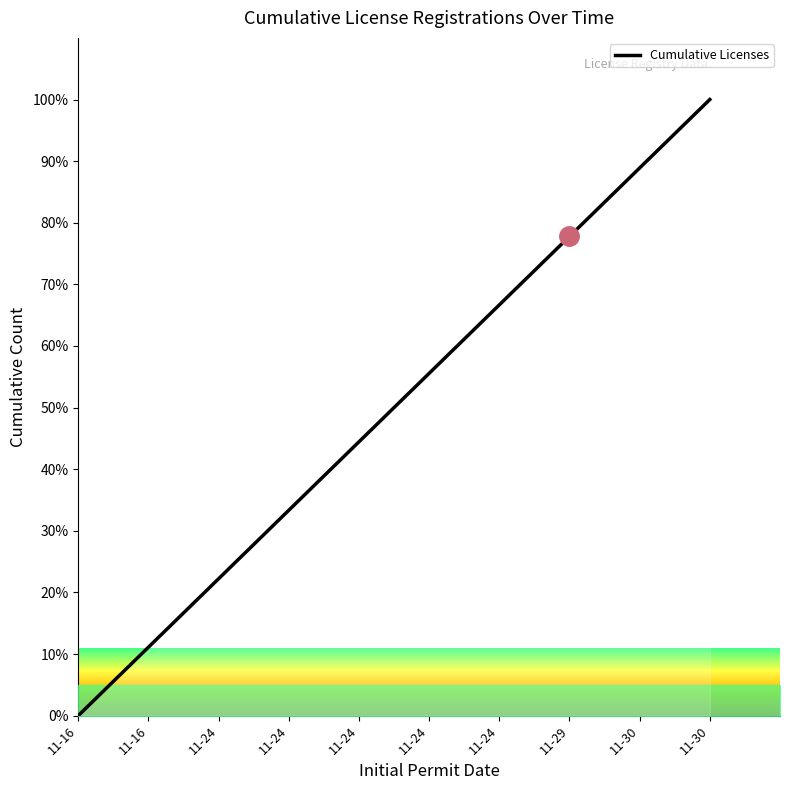

The chart shows a value of 51.3 at 11-24. True or false?

False